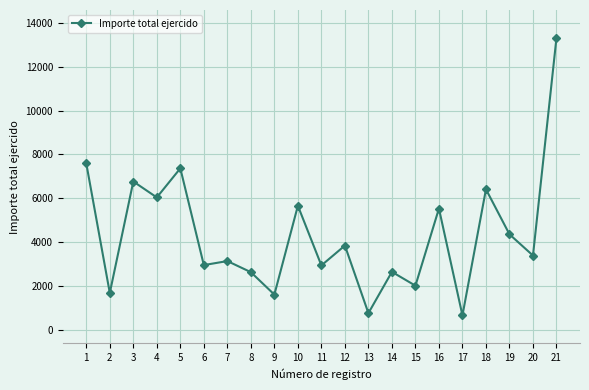

Approximately how many times larger is the value at 17 compared to 13?

0.9